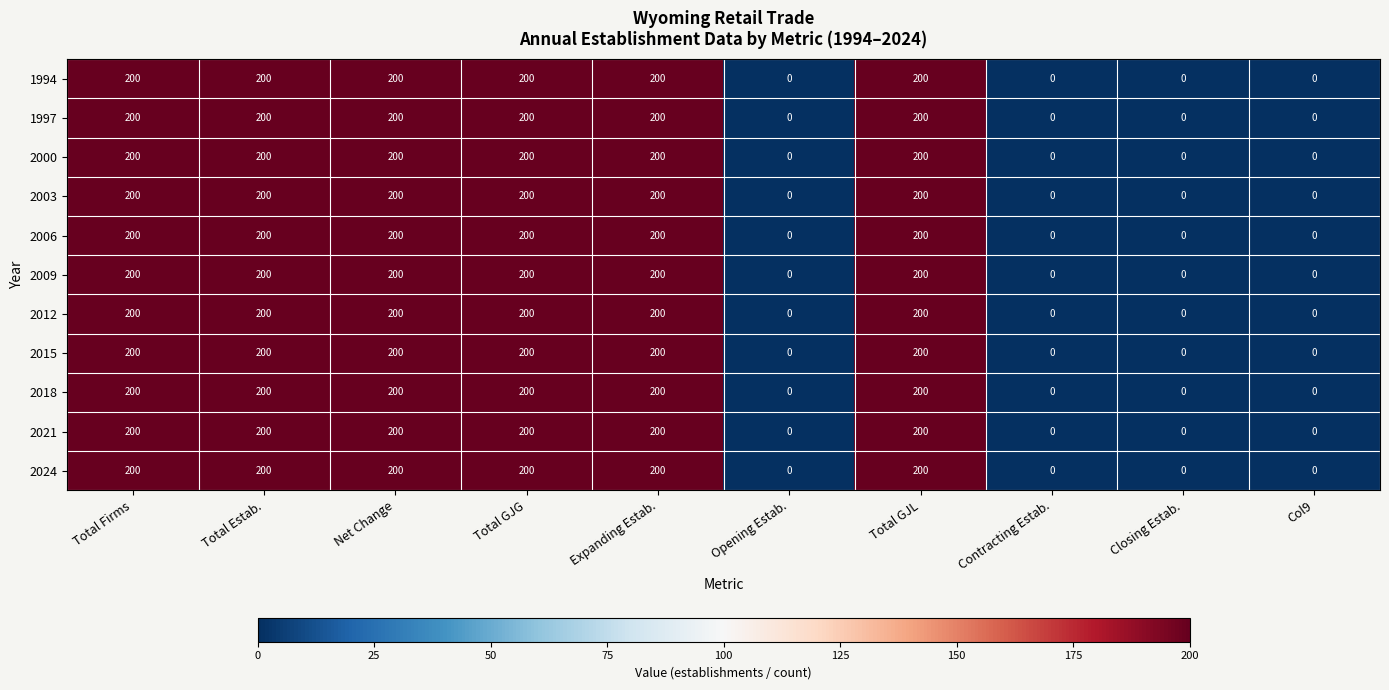

Count the 2018 values in the range 0 to 200.

10